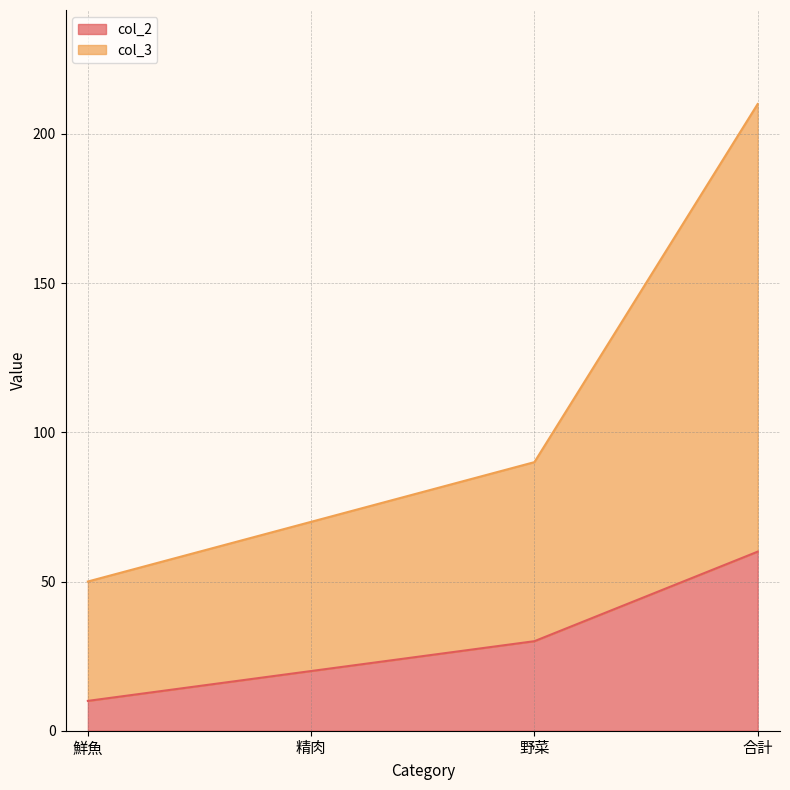

Which series has the largest range (max minus min)?

col_3